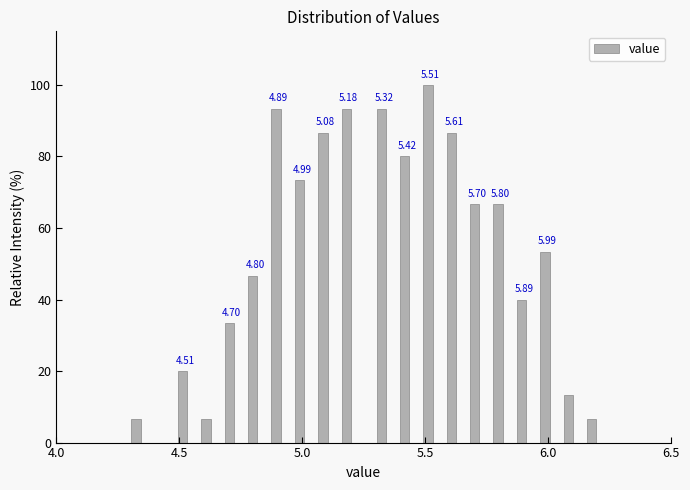

Read against the x-axis, roughly where is the centre of the tallest bar?

5.50